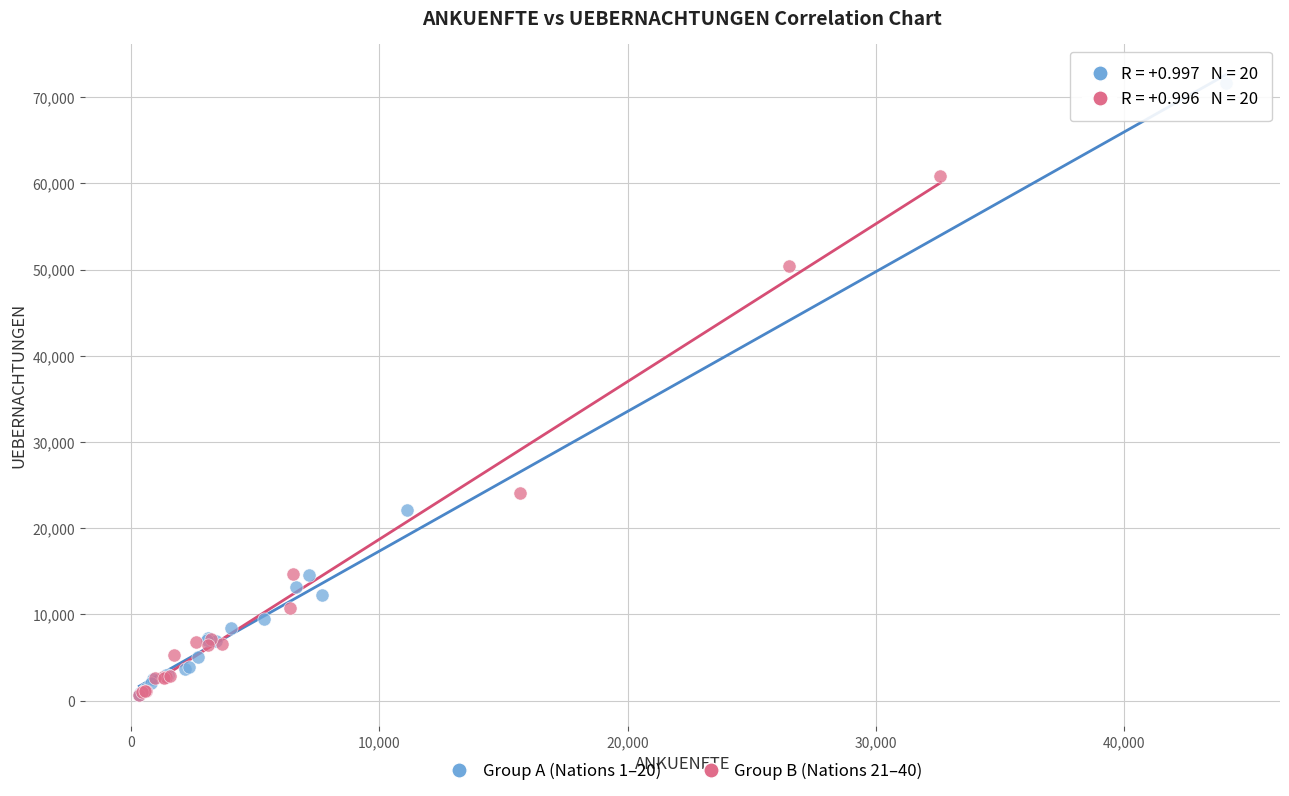

Which series has the largest Y range (max minus min)?

Group A (Nations 1–20)